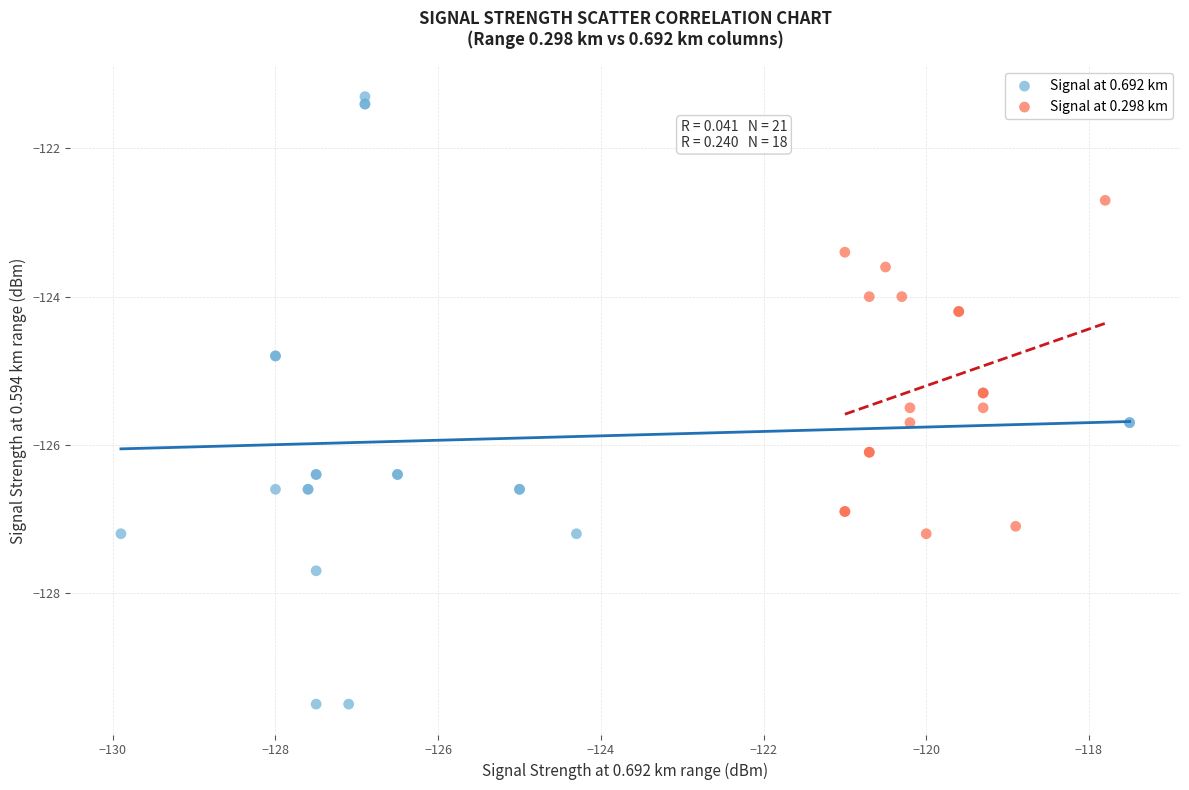

What are all the series names shown in the legend?

Signal at 0.692 km, Signal at 0.298 km